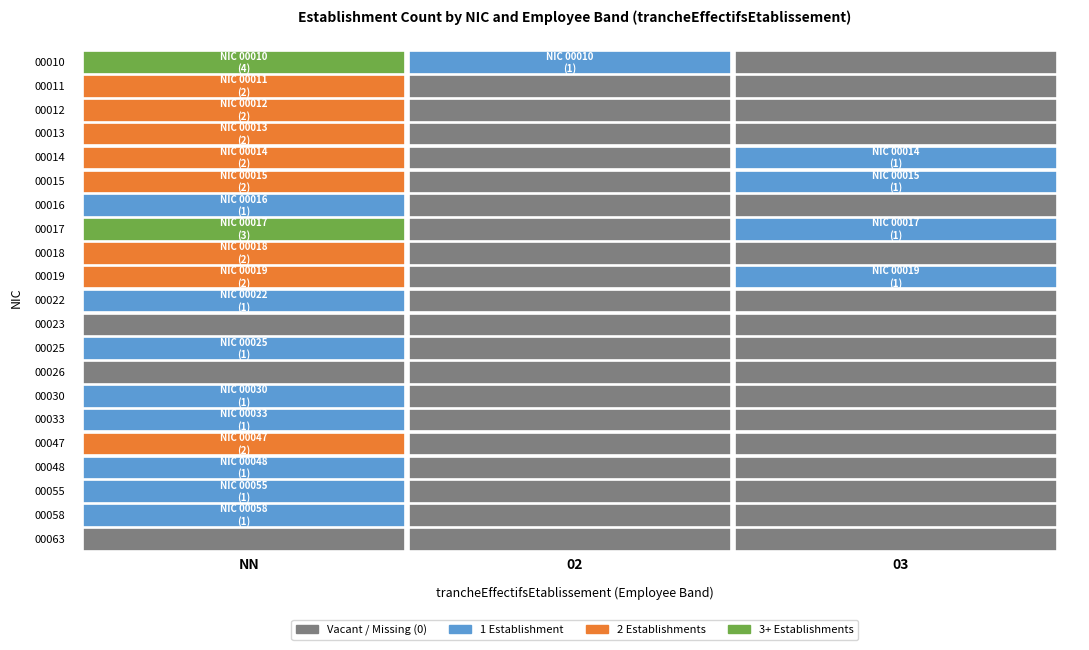

Reading left to right, transcribe all the data shown in this chart.

00010: 4	1	0
00011: 2	0	0
00012: 2	0	0
00013: 2	0	0
00014: 2	0	1
00015: 2	0	1
00016: 1	0	0
00017: 3	0	1
00018: 2	0	0
00019: 2	0	1
00022: 1	0	0
00023: 0	0	0
00025: 1	0	0
00026: 0	0	0
00030: 1	0	0
00033: 1	0	0
00047: 2	0	0
00048: 1	0	0
00055: 1	0	0
00058: 1	0	0
00063: 0	0	0